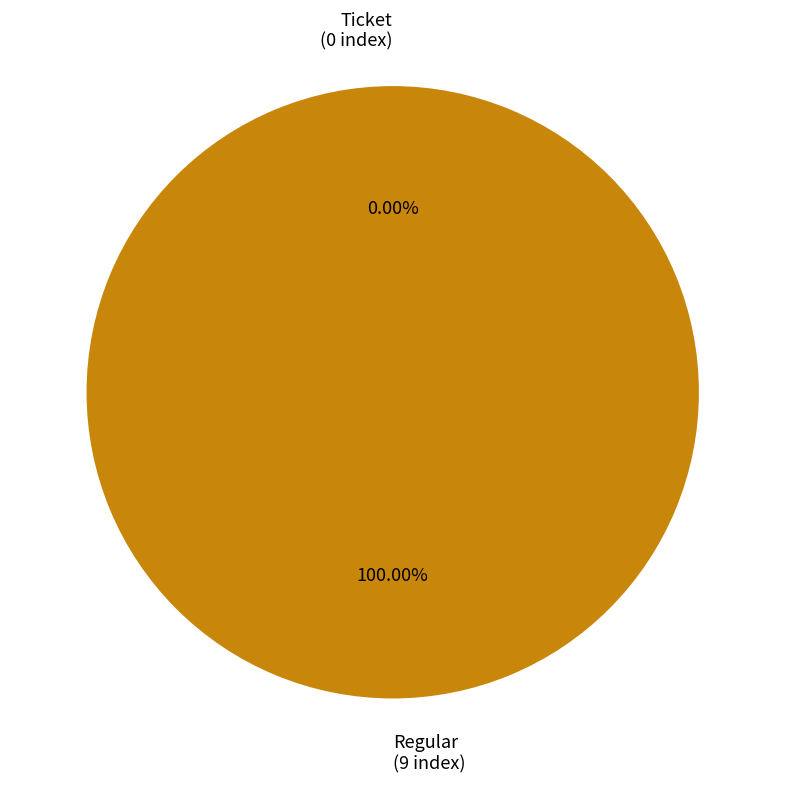

What is the change in value from Ticket to Regular?

+9